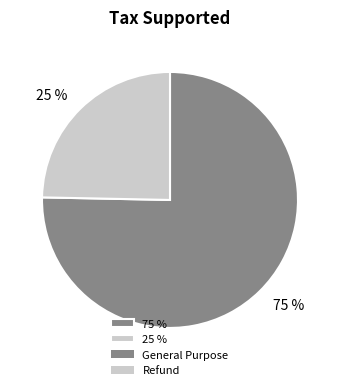

To the nearest percent, what is the average slice percentage?

50%